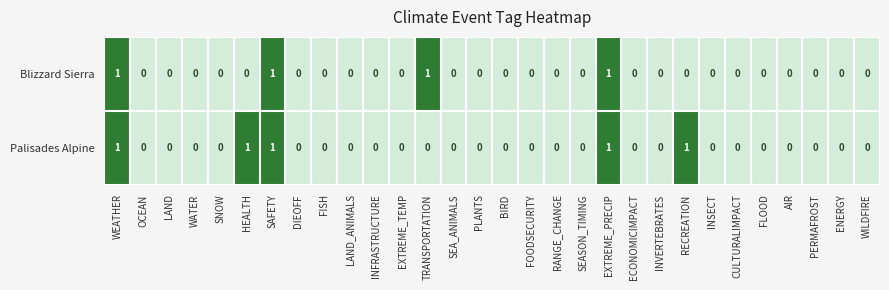

Which series has the largest total across all categories?

Palisades Alpine